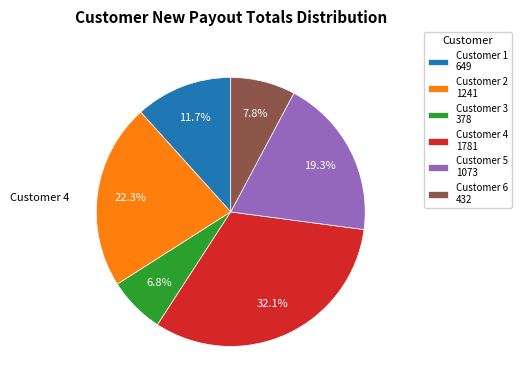

Which has a higher value, Customer 1 649 or Customer 4 1781?

Customer 4 1781